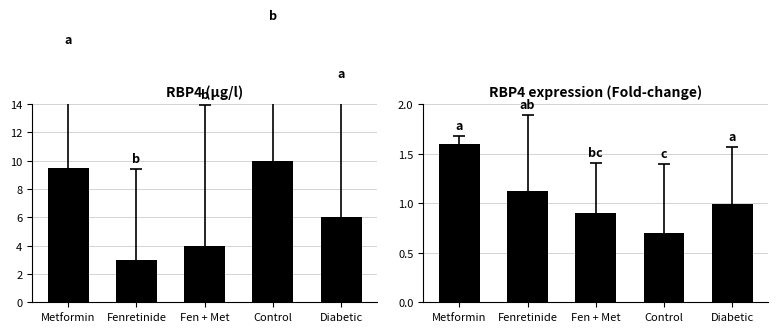

What is the minimum value for RBP4 expression?

0.7